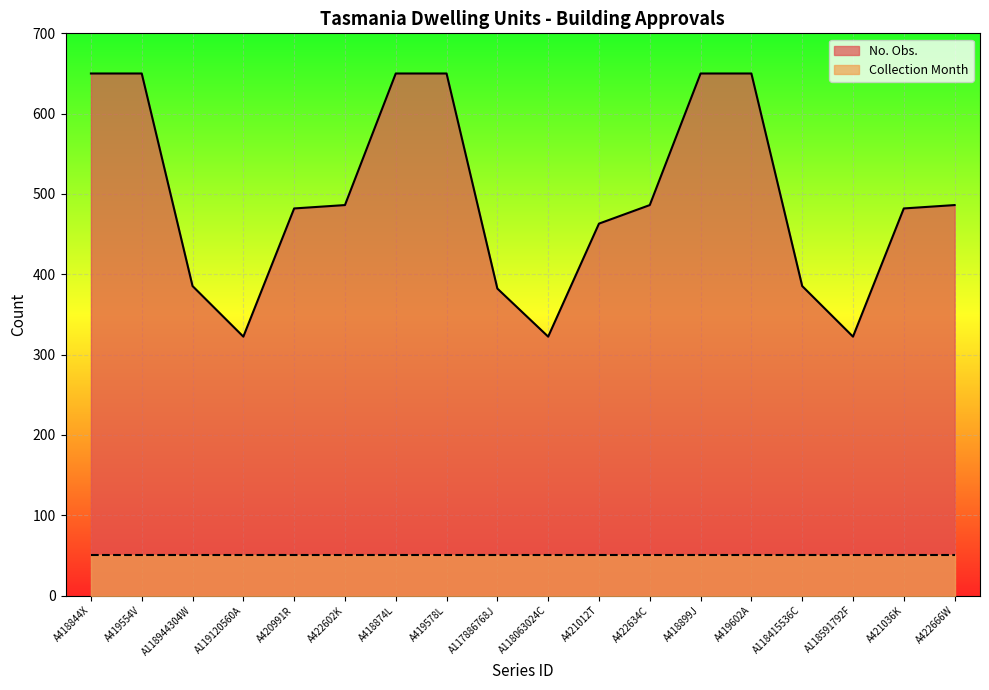

What is the difference between the values at A420991R and A422602K?

4.2